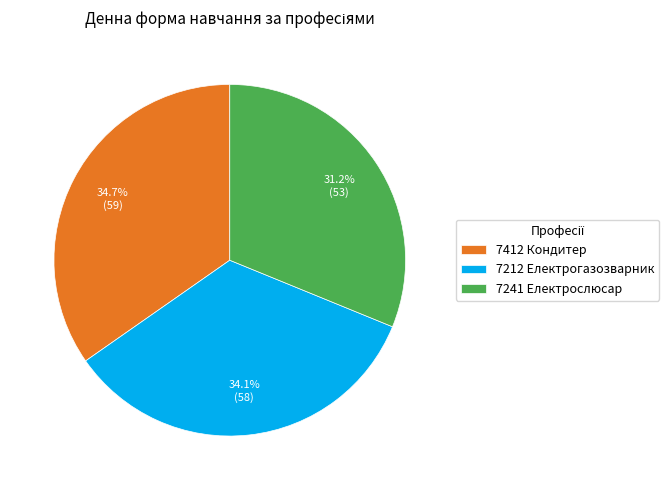

Does 7412 Кондитер represent more than half of the total?

No